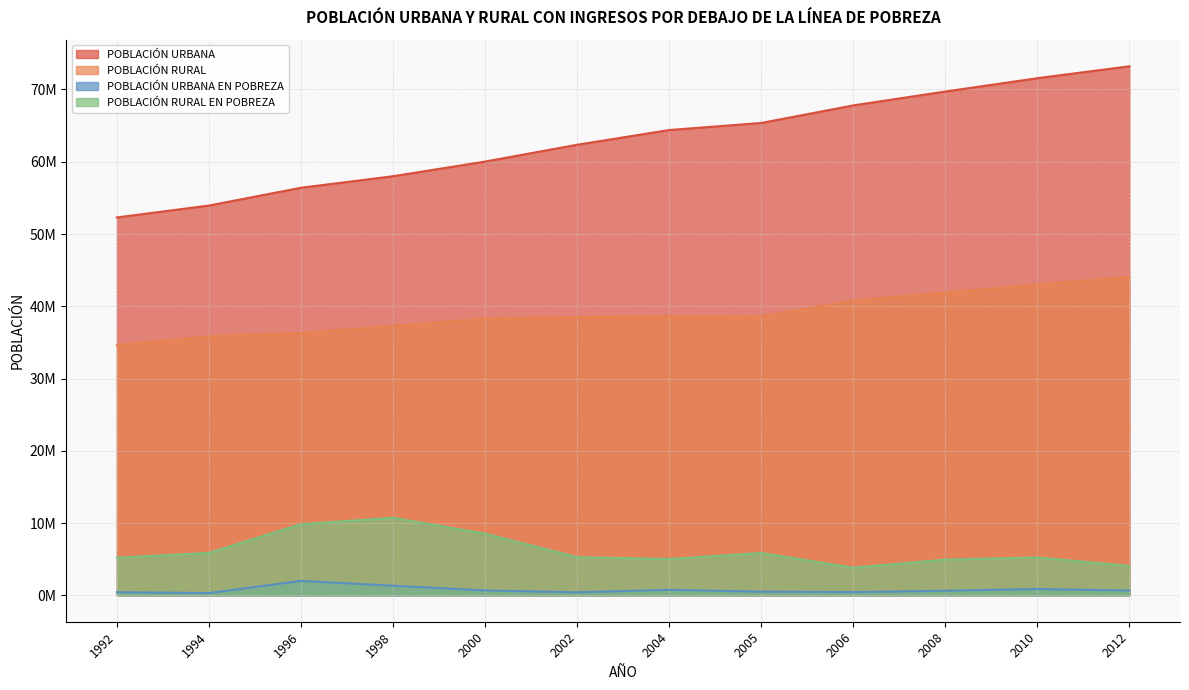

List the series in order of their peak value, lowest first.

POBLACIÓN URBANA EN POBREZA, POBLACIÓN RURAL EN POBREZA, POBLACIÓN RURAL, POBLACIÓN URBANA